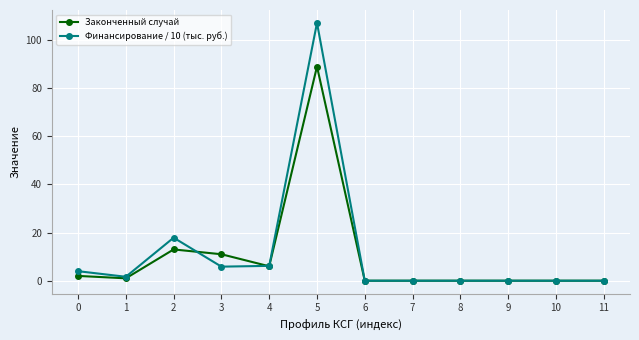

What is the sum of all Законченный случай values?

122.0